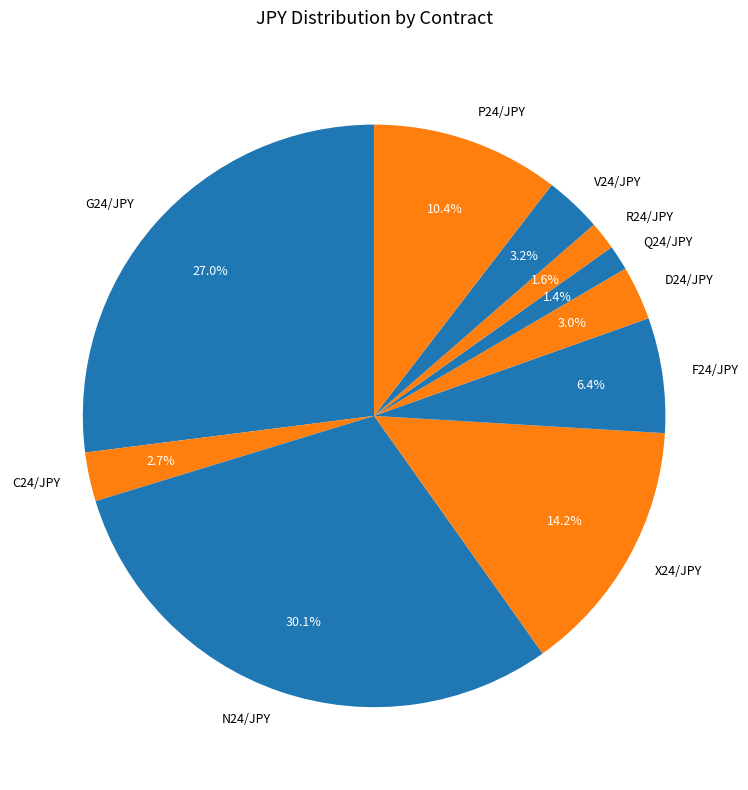

How many segments does this pie chart have?

10